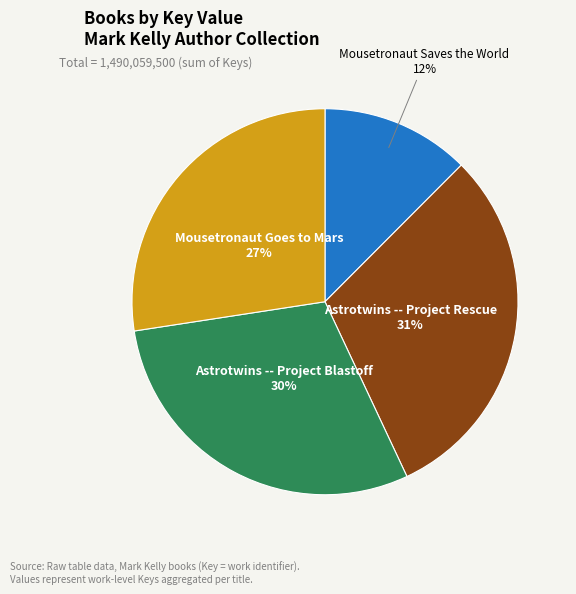

Is there a majority slice in this chart?

No